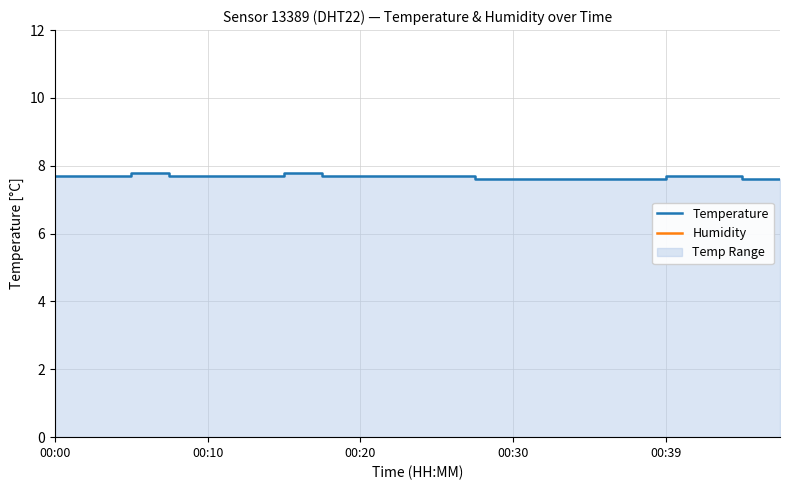

True or false: Humidity and Temperature cross at least once.

False